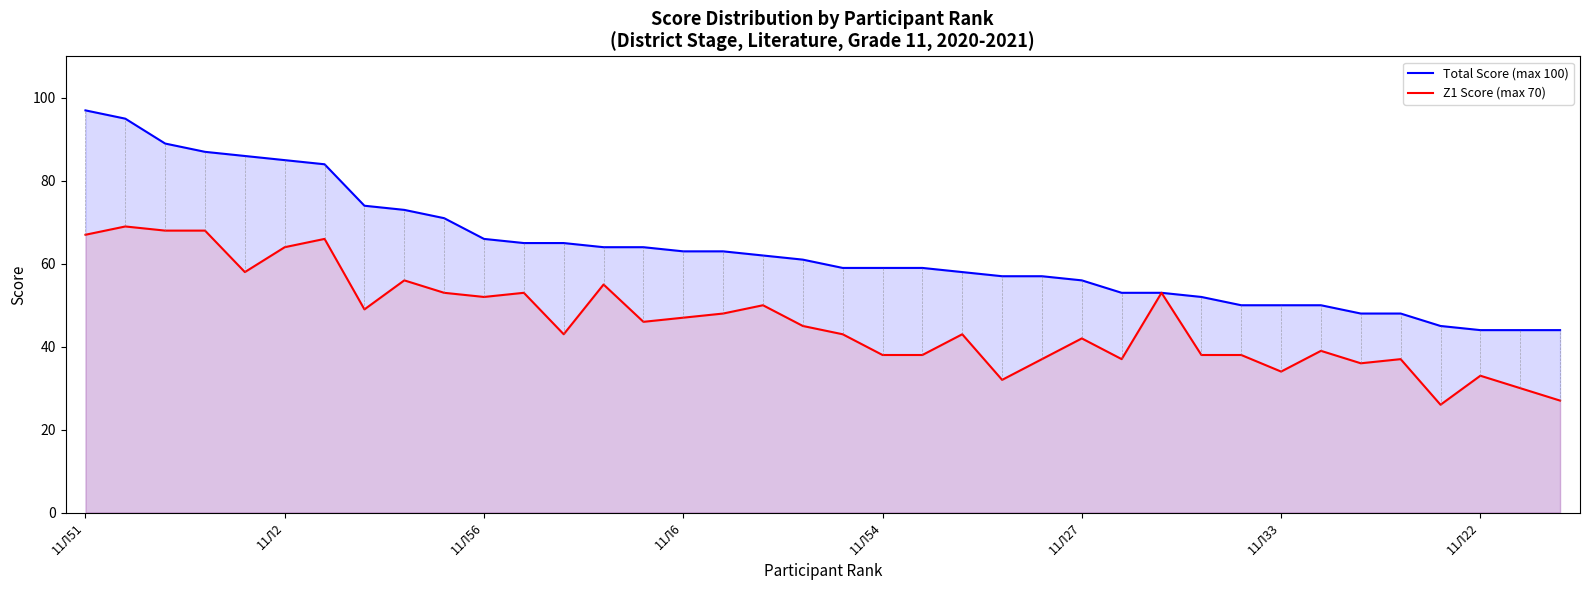

Where is Z1 Score (max 70) nearest to the value 47?

11Л6